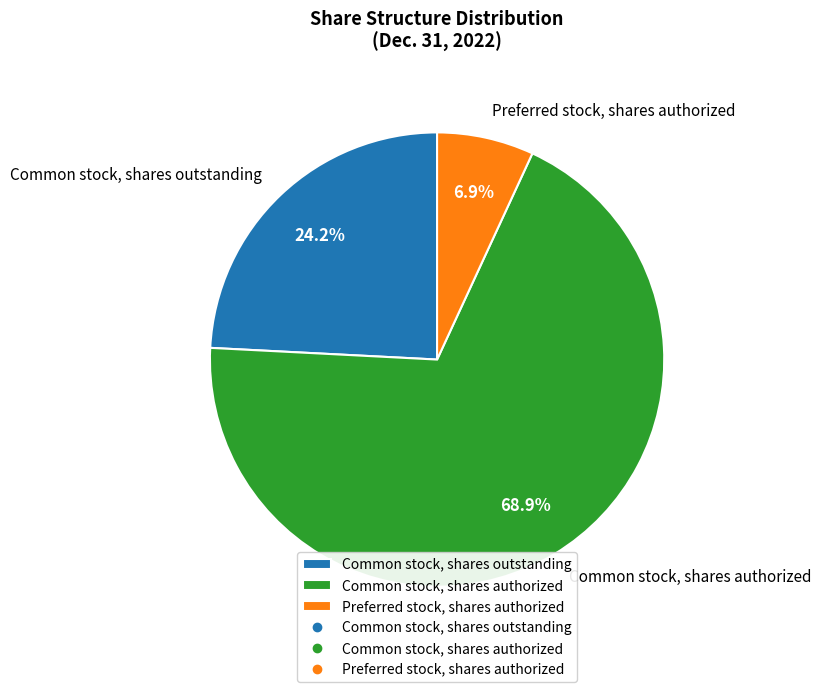

How many segments does this pie chart have?

3